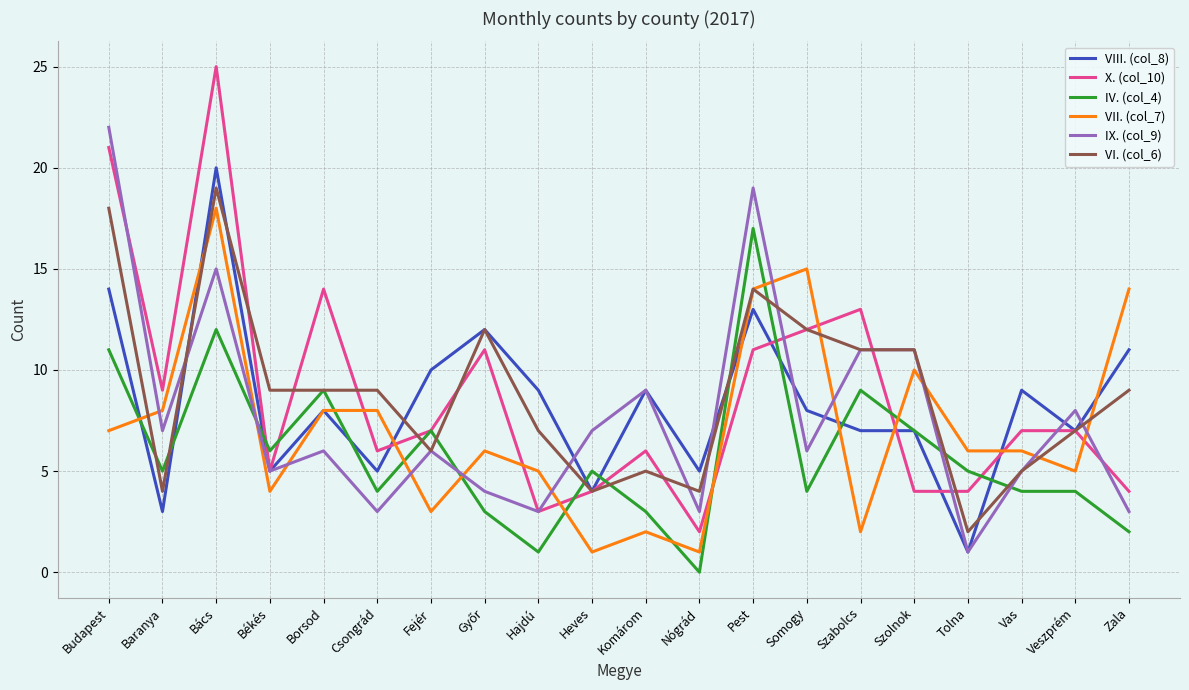

What is the difference between the VII. (col_7) values at Heves and Baranya?

7